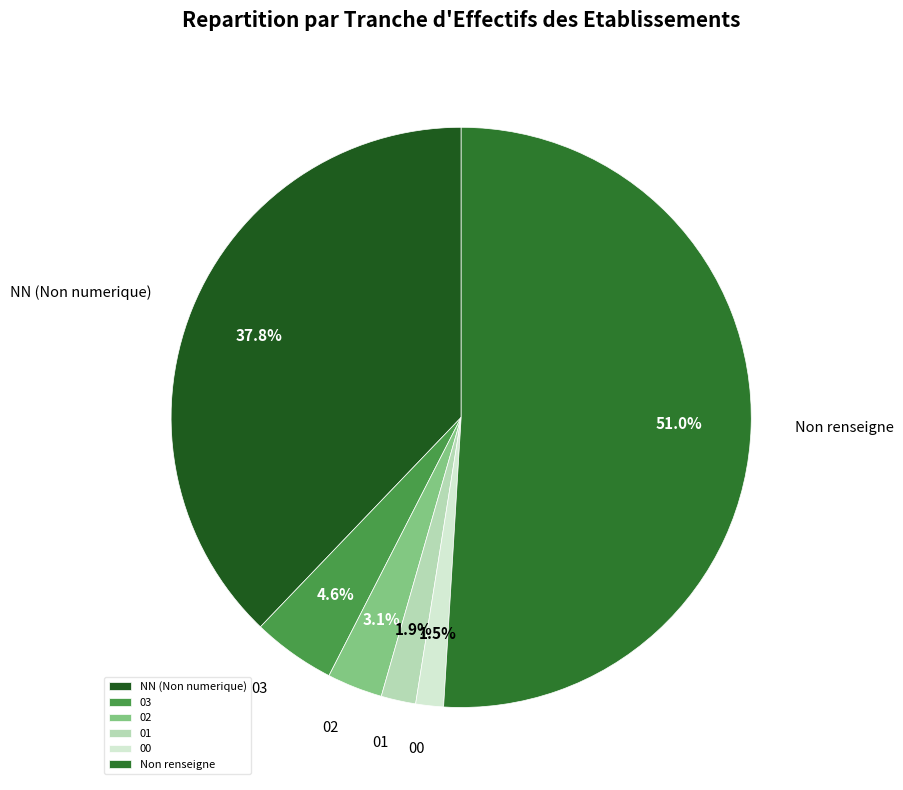

What percentage is the 02 slice, to the nearest percent?

3%